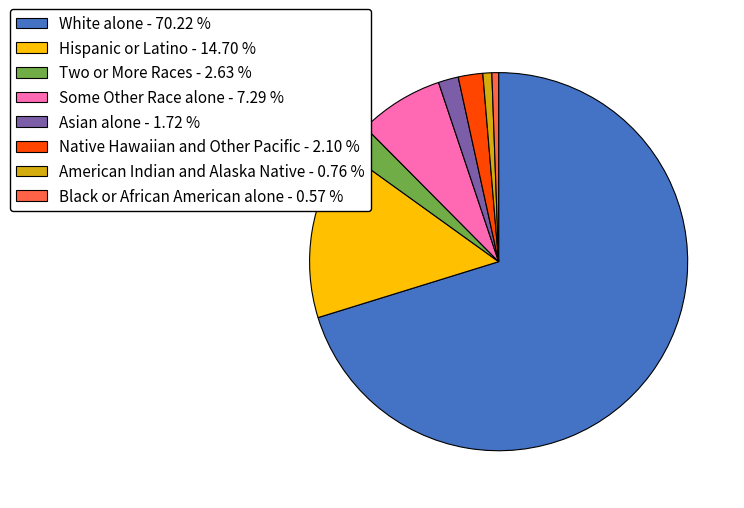

Approximately how many times larger is the value at Asian alone - 1.72 % compared to Black or African American alone - 0.57 %?

3.0